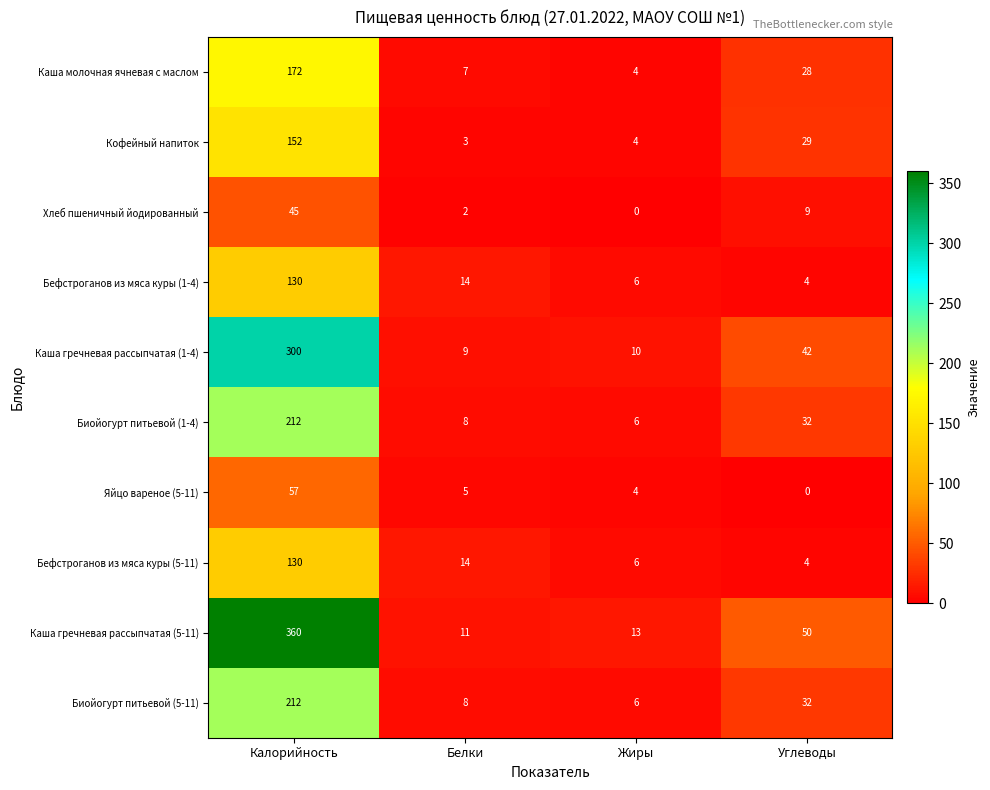

What is the average value of the Кофейный напиток series?

47